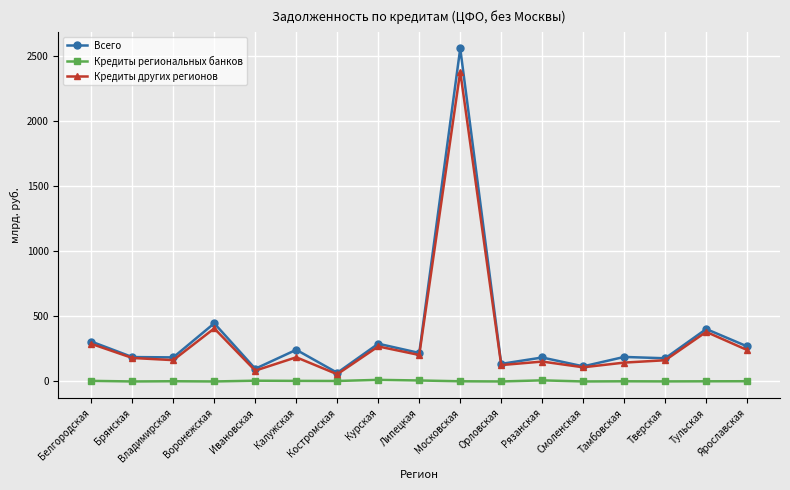

Is the value of Кредиты региональных банков at Владимирская greater than the value of Всего at Тамбовская?

No